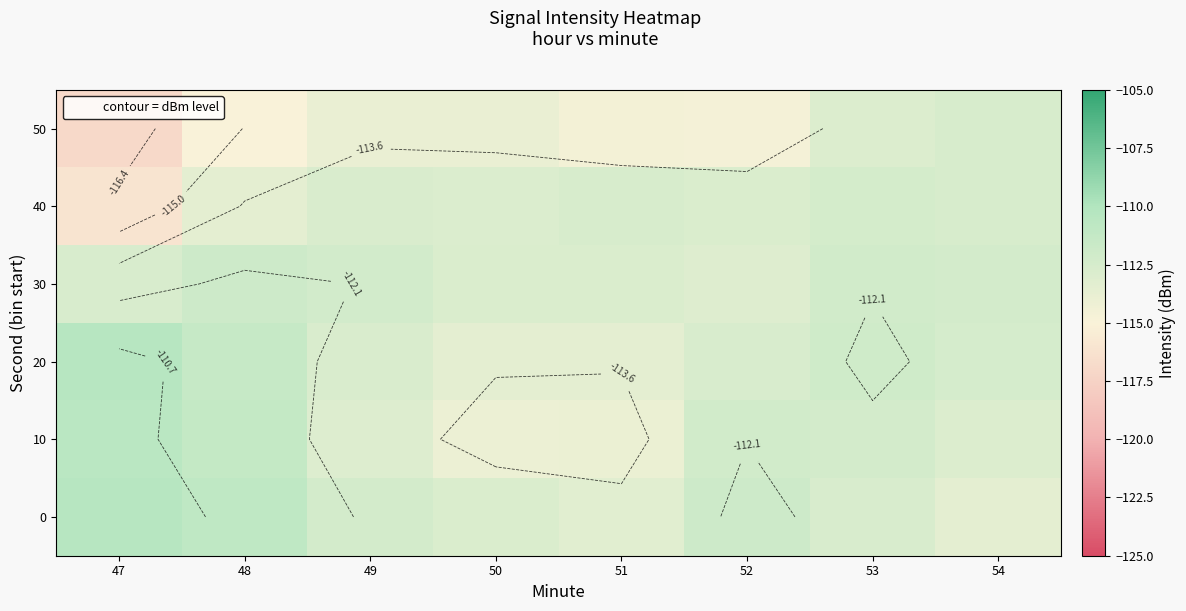

What is the average value of the 40 series?

-113.2